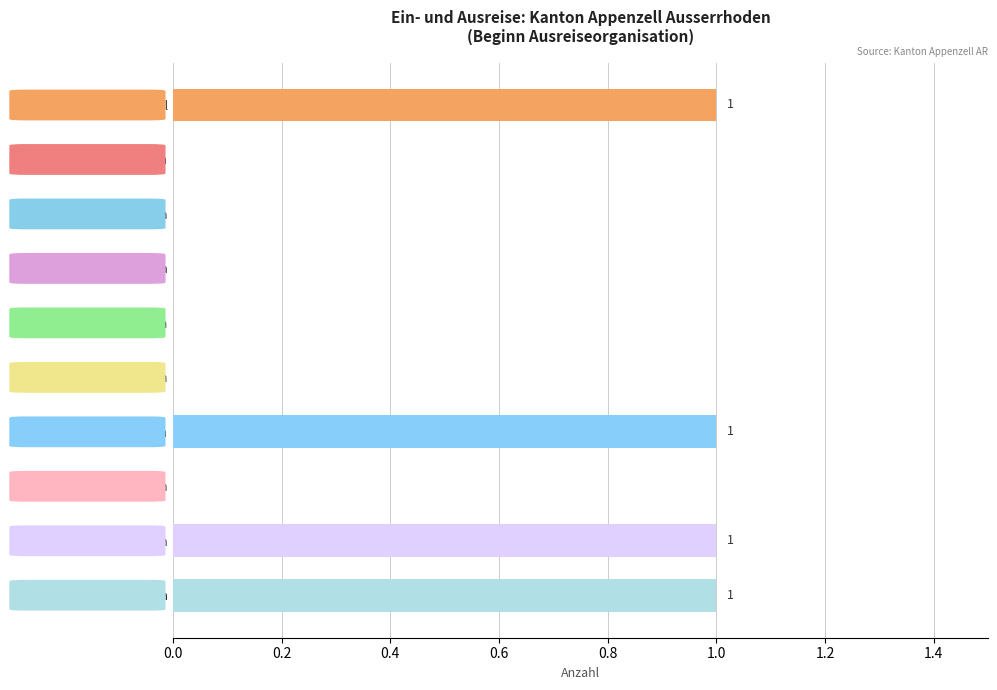

What is the change in value from Subsahara to Total Europa?

+1